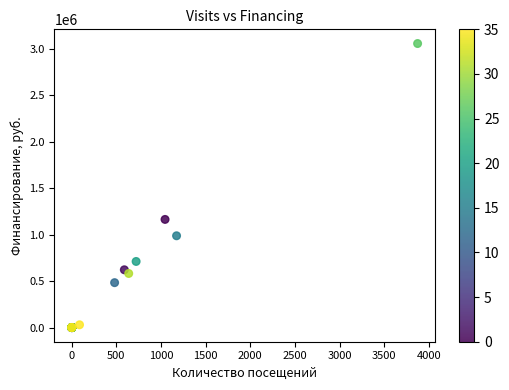

What Y value in the scatter plot is closest to 1528689?

1163834